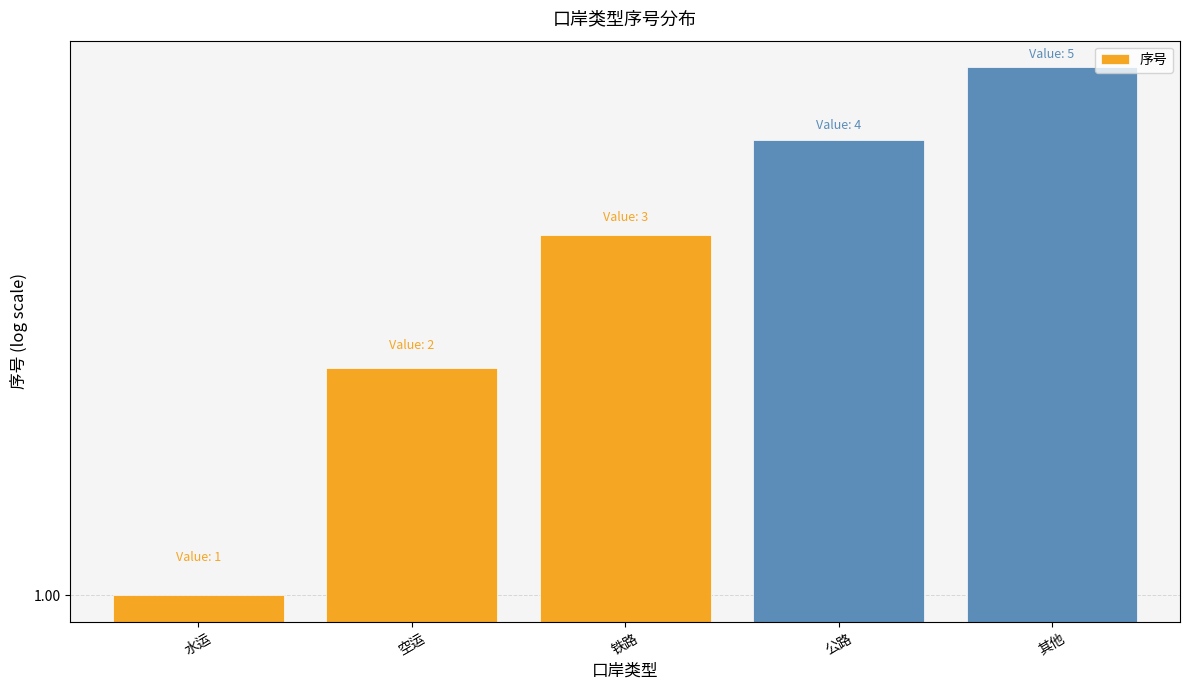

Reading right to left, what are all the values shown in this chart?

其他=5	公路=4	铁路=3	空运=2	水运=1